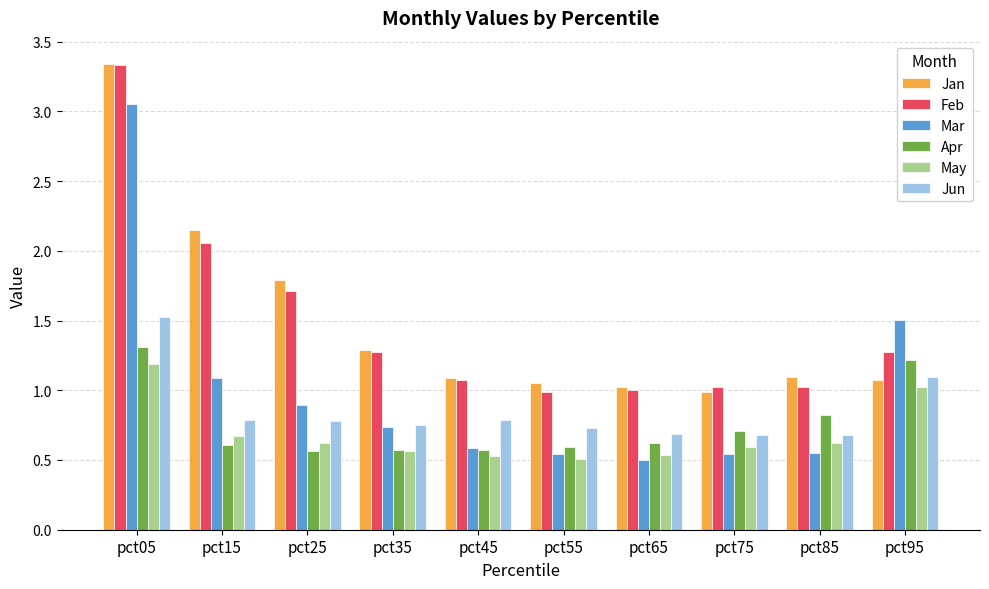

Does the chart contain stacked bars?

No